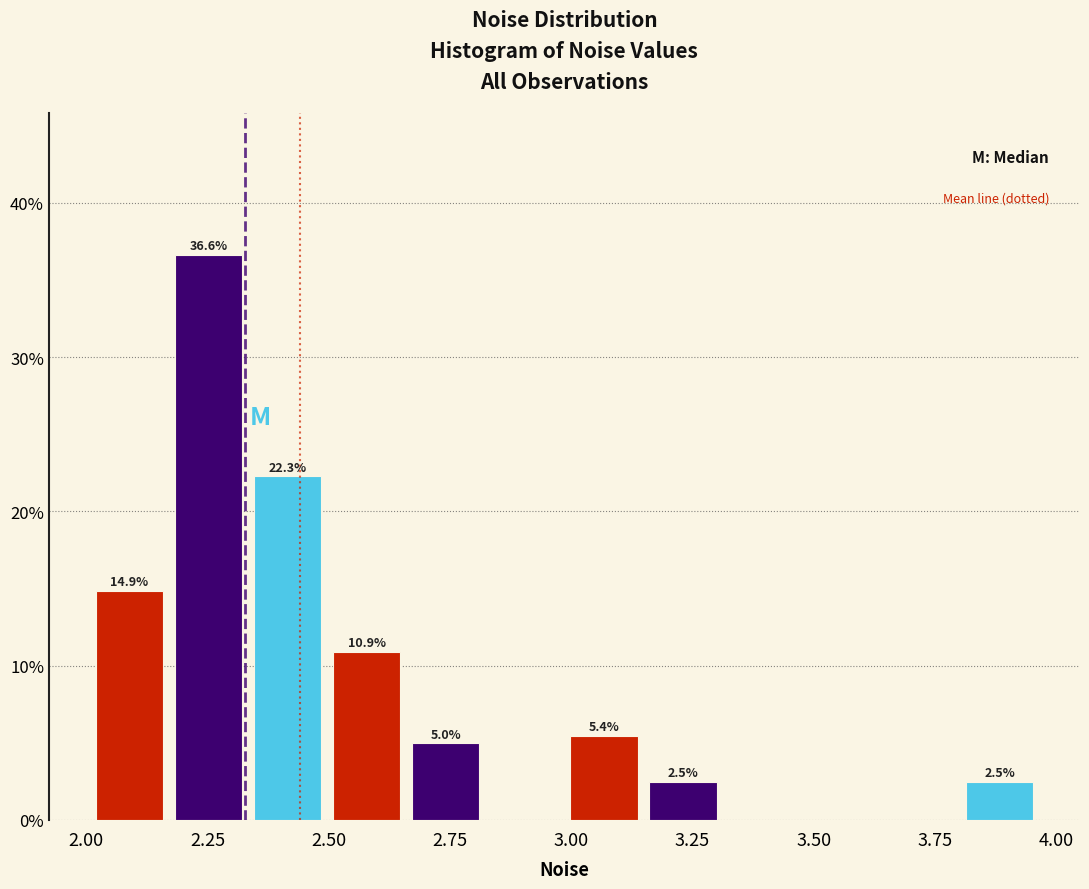

Around what value on the x-axis is the tallest bar? Give the approximate position of its centre, as read against the axis.

2.25